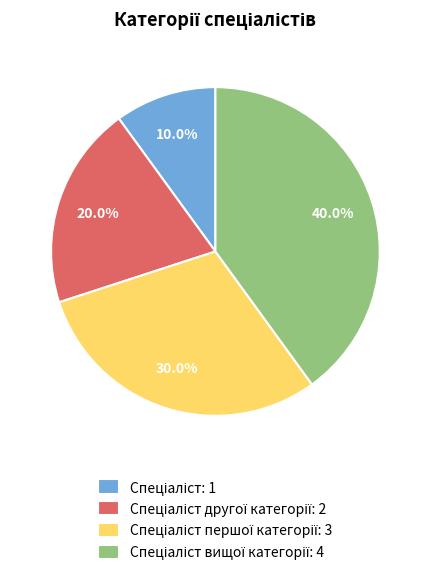

Is there any slice that represents more than half of the pie?

No